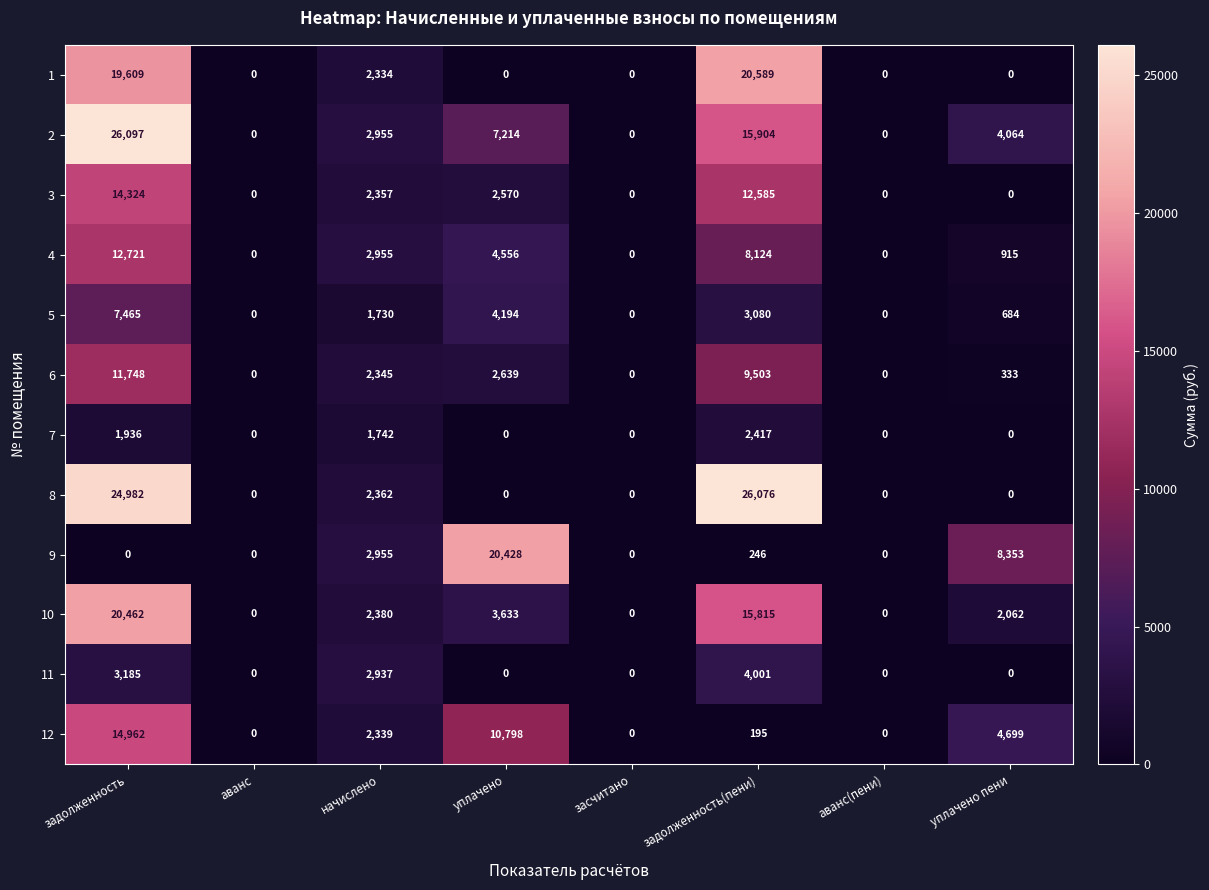

How many data points in 2 are less than 4064?

4